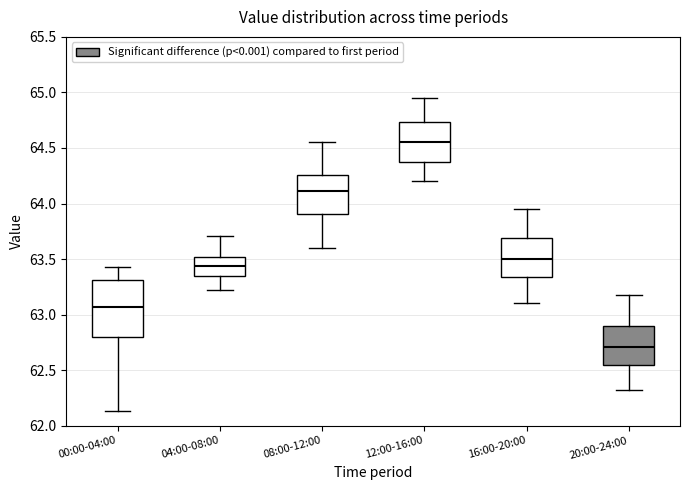

Reading left to right, read every box against the y-axis: the position of its median line, the range the box covers, and the ends of its whiskers. The values are not printed on the chart, so give them approximately, as read against the axis.

00:00-04:00: median 63.05, box 62.80 to 63.30, whiskers 62.15 to 63.45
04:00-08:00: median 63.45, box 63.35 to 63.50, whiskers 63.20 to 63.70
08:00-12:00: median 64.10, box 63.90 to 64.25, whiskers 63.60 to 64.55
12:00-16:00: median 64.55, box 64.35 to 64.75, whiskers 64.20 to 64.95
16:00-20:00: median 63.50, box 63.35 to 63.70, whiskers 63.10 to 63.95
20:00-24:00: median 62.70, box 62.55 to 62.90, whiskers 62.30 to 63.20